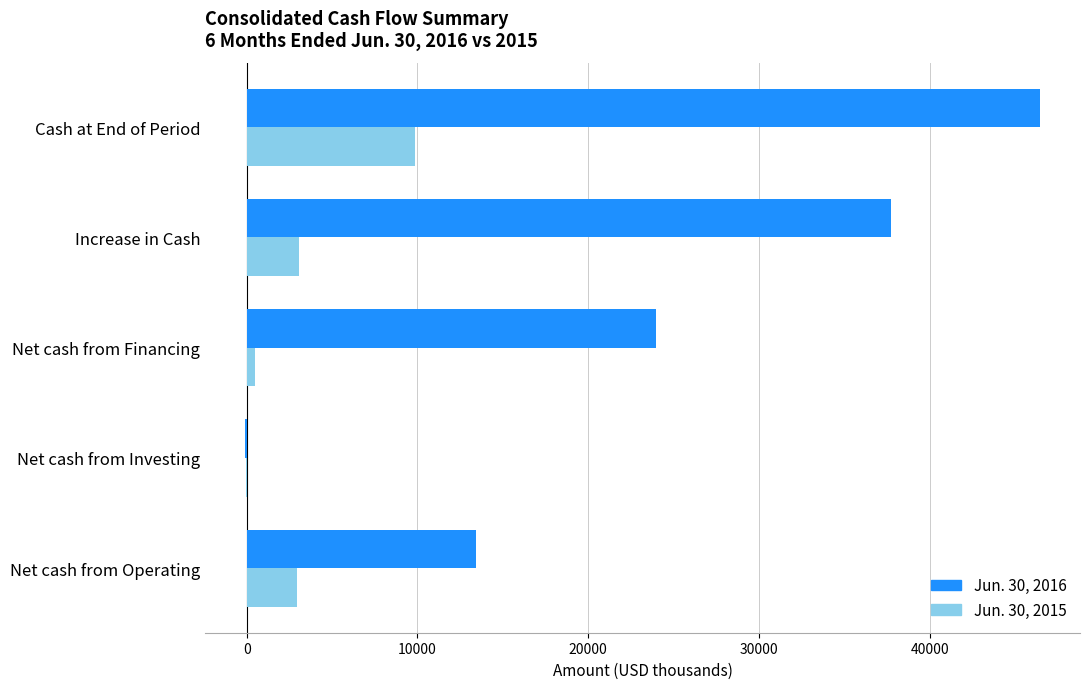

Which series changed the most between Net cash from Operating and Increase in Cash?

Jun. 30, 2016